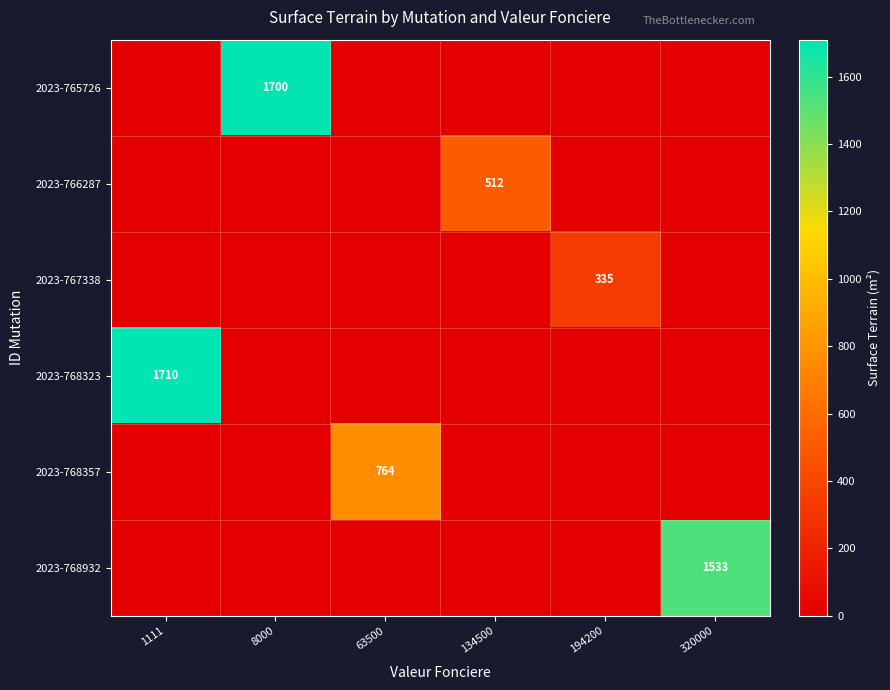

The 2023-765726 series shows 941 at 8000. True or false?

False